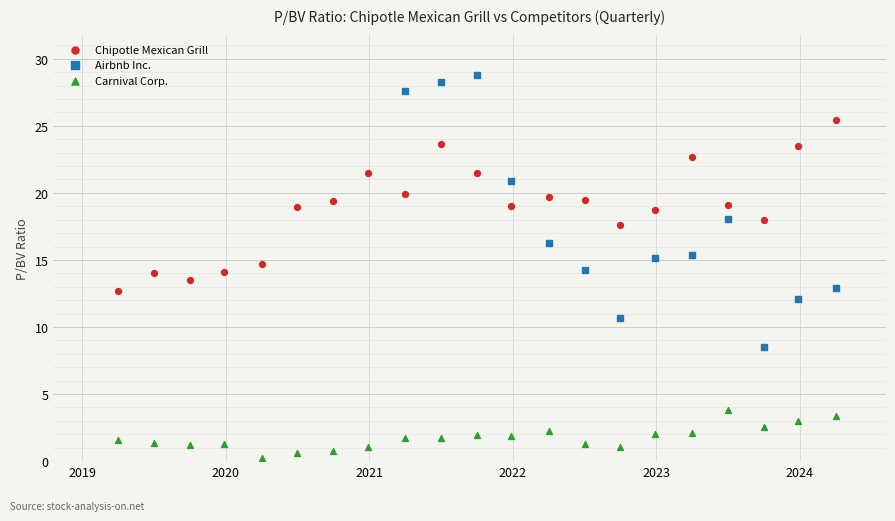

Which series contains the lowest Y value?

Carnival Corp.